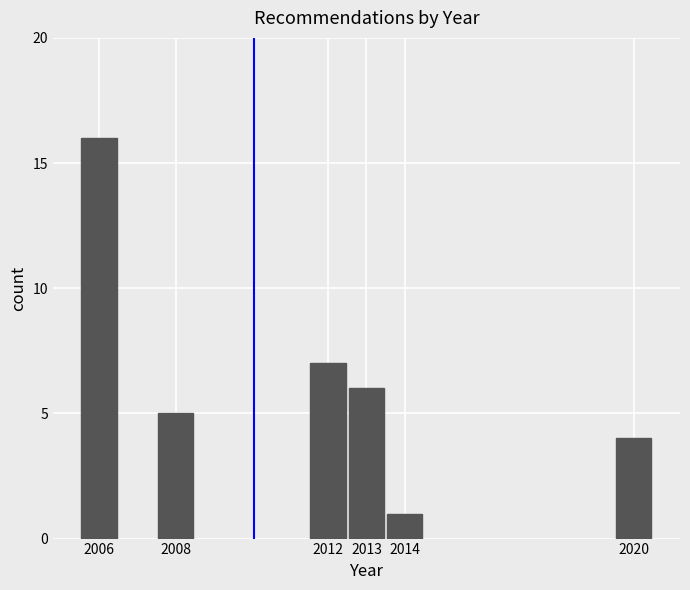

Reading left to right, transcribe all the data shown in this chart.

2006=16	2008=5	2012=7	2013=6	2014=1	2020=4